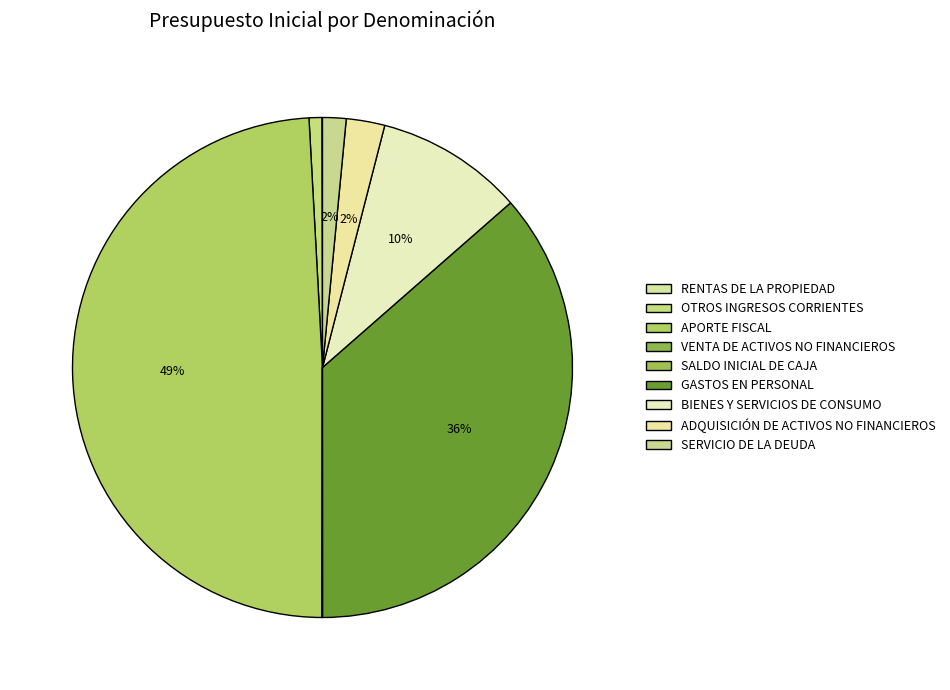

Does SALDO INICIAL DE CAJA represent more than half of the total?

No